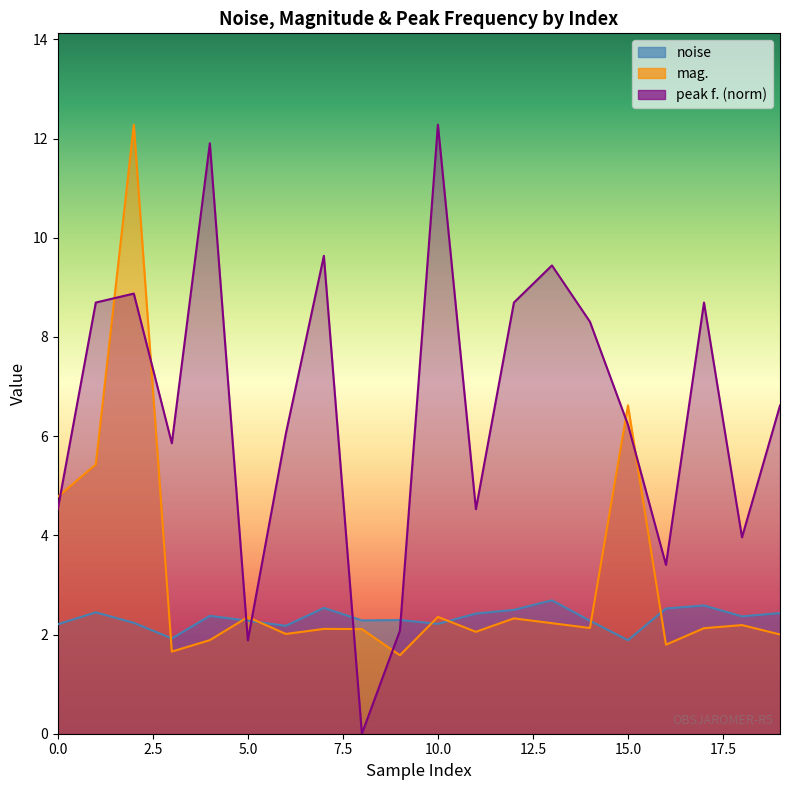

After their last crossing, which series has the higher values: mag. or peak f.?

peak f.